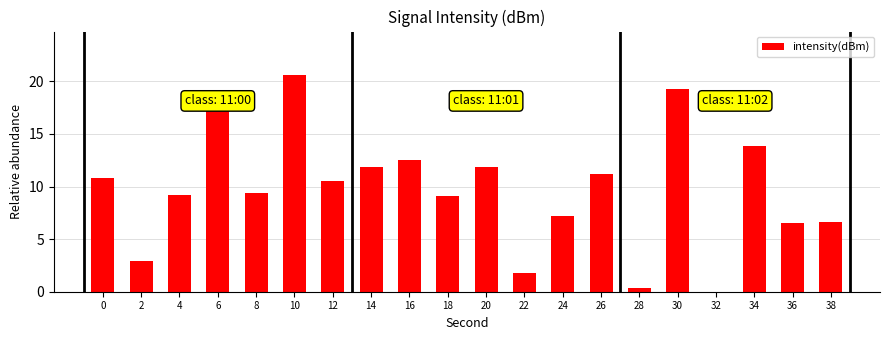

Approximately how many times larger is the value at 2 compared to 38?

0.4